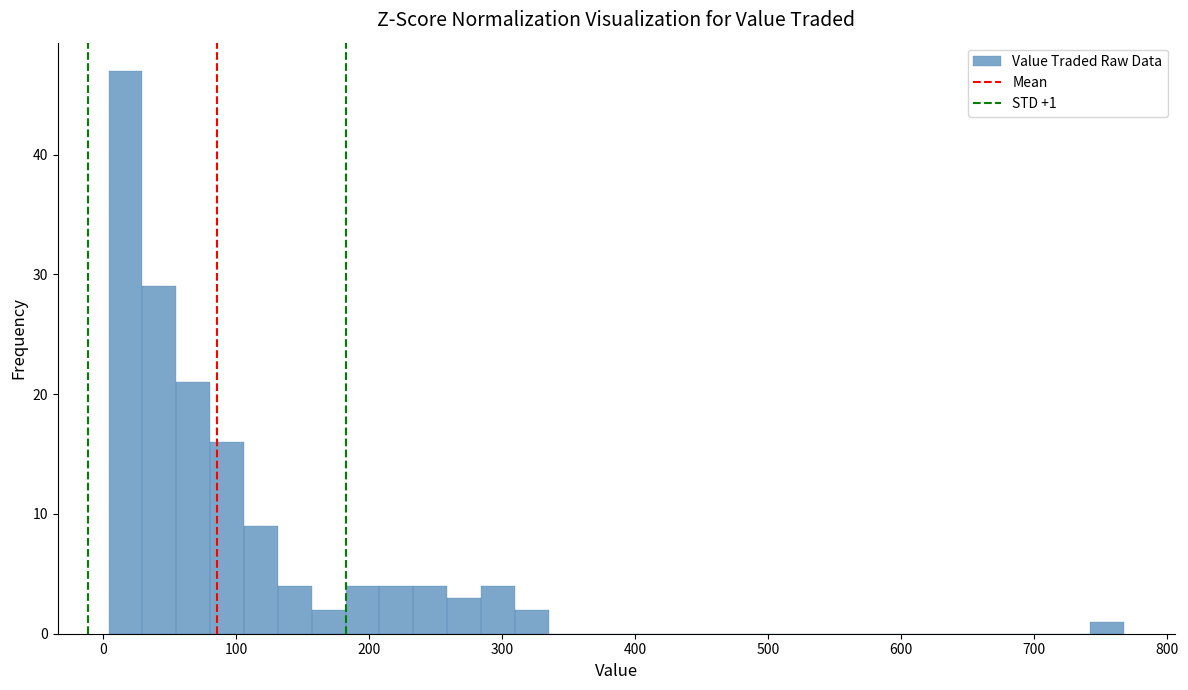

Read against the x-axis, roughly where is the centre of the tallest bar?

20